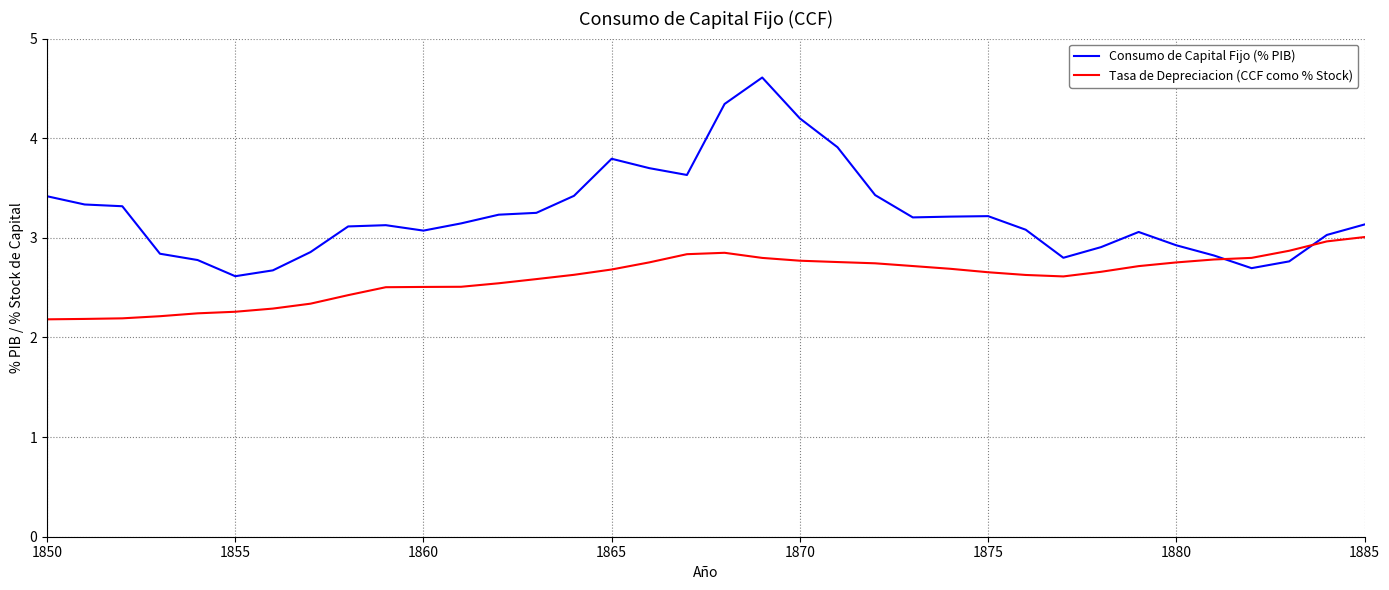

Which series has the widest spread of values?

Consumo de Capital Fijo (% PIB)